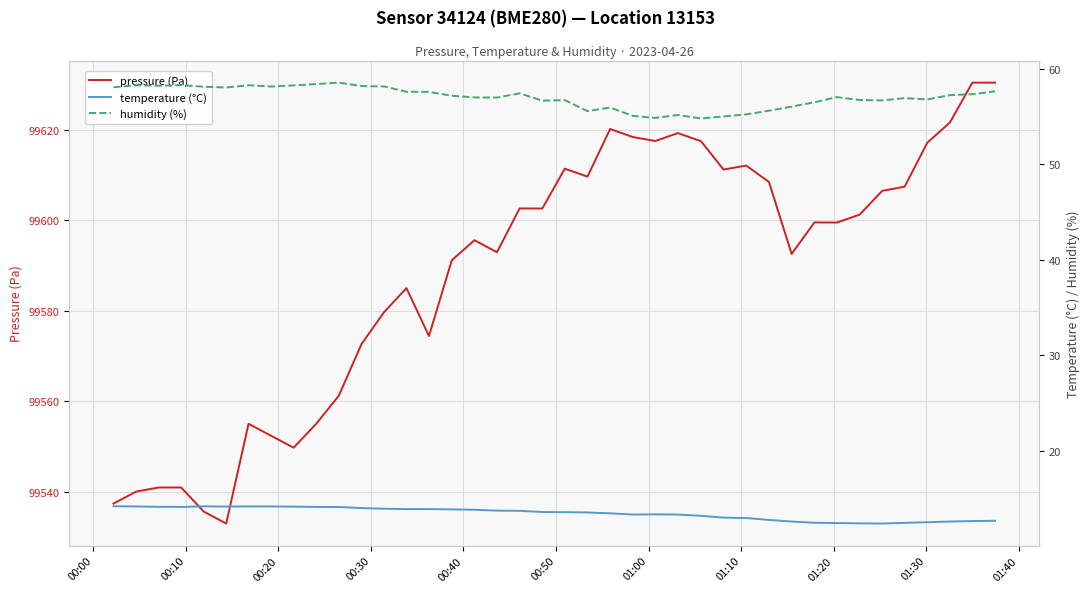

What is the lowest value of the pressure (Pa) series?

99533.0